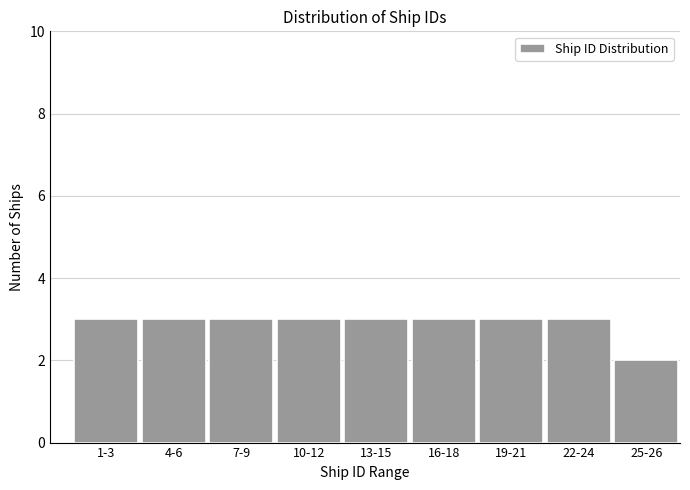

Reading left to right, list all the values displayed in this chart.

1-3=3	4-6=3	7-9=3	10-12=3	13-15=3	16-18=3	19-21=3	22-24=3	25-26=2